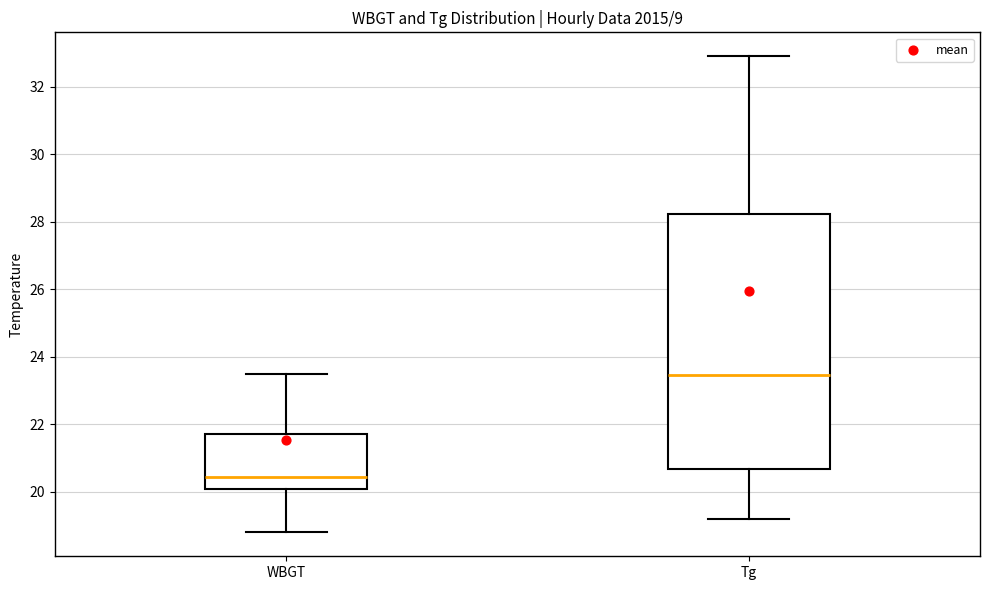

Reading left to right, transcribe this box plot: for each box, give where its median line is, the range the box spans, and where its two whiskers end, as read against the y-axis. The values are not printed on the chart, so give them approximately, as read against the axis.

WBGT: median 20.4, box 20.2 to 21.8, whiskers 18.8 to 23.6
Tg: median 23.4, box 20.6 to 28.2, whiskers 19.2 to 33.0